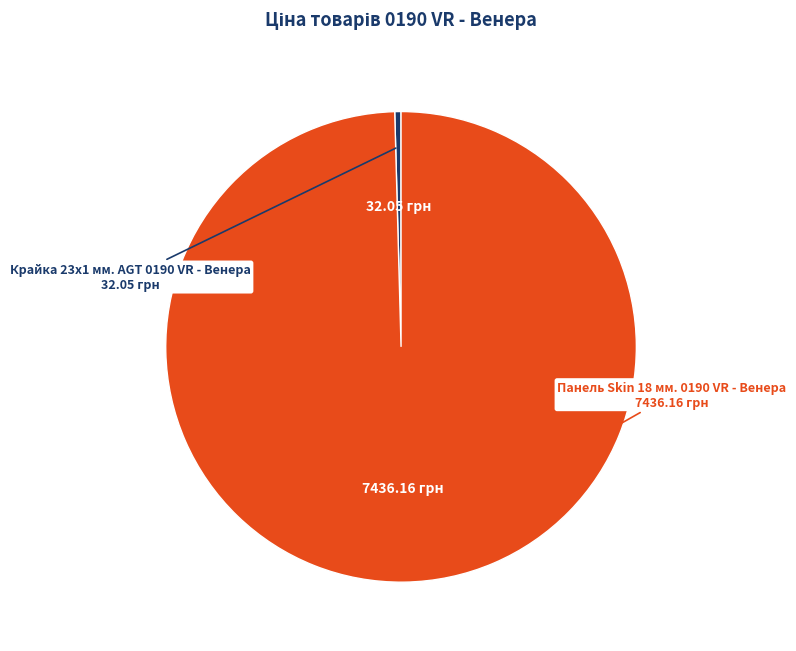

Is there any slice that represents more than half of the pie?

Yes